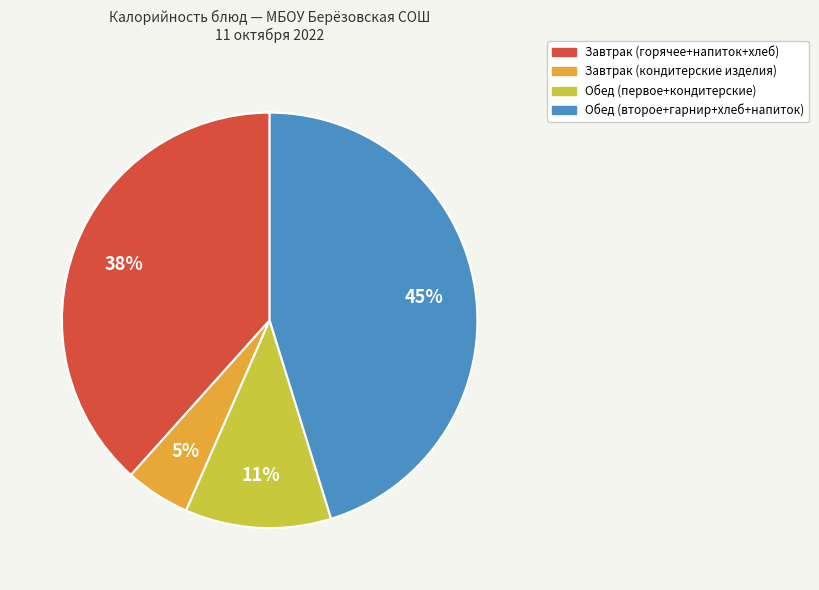

Is there a majority slice in this chart?

No